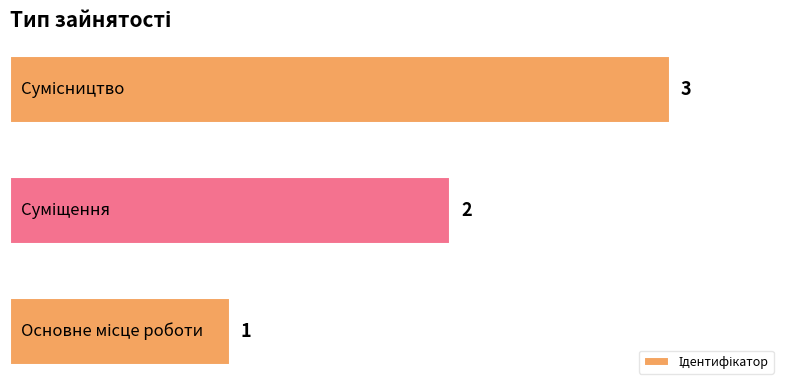

How many values are between 1 and 3?

3